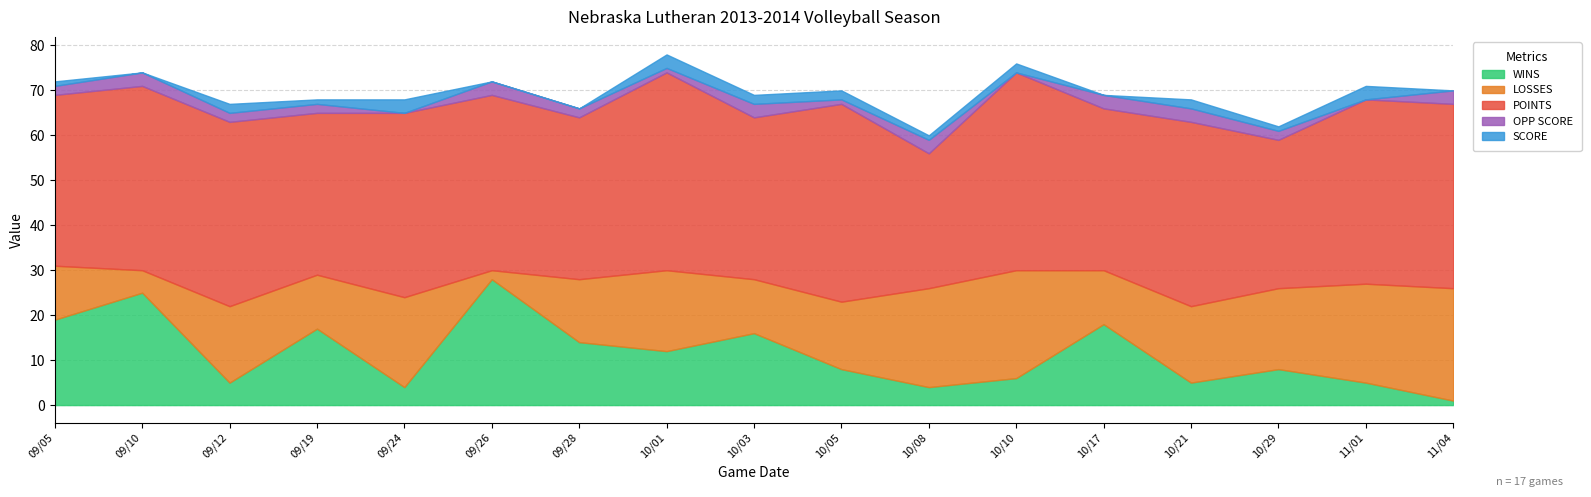

What is the maximum value for LOSSES?

25